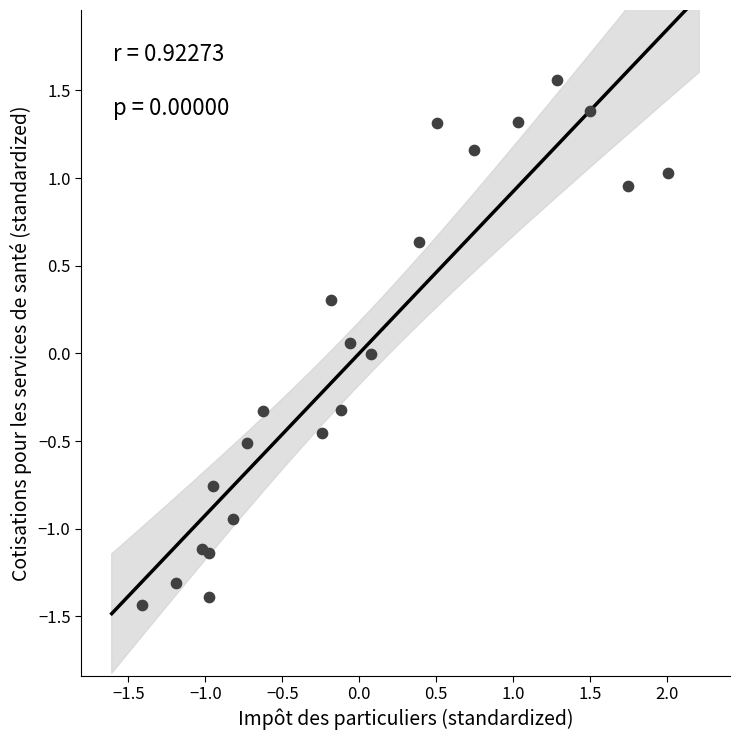

What is the range of X values (max minus min)?

3.4